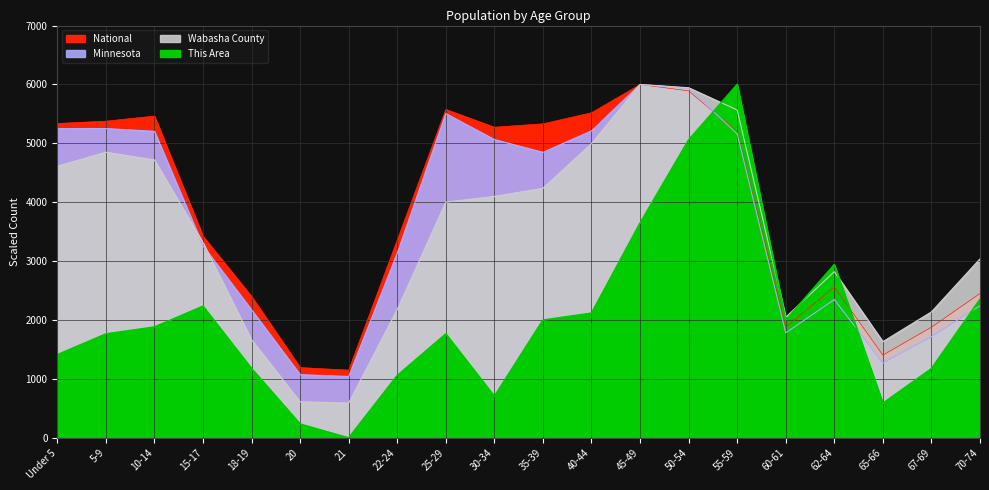

True or false: Wabasha County and National cross at least once.

False